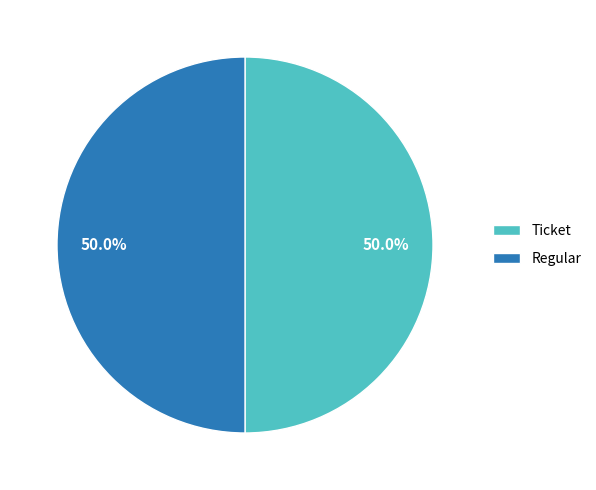

Count the number of slices in the pie.

2